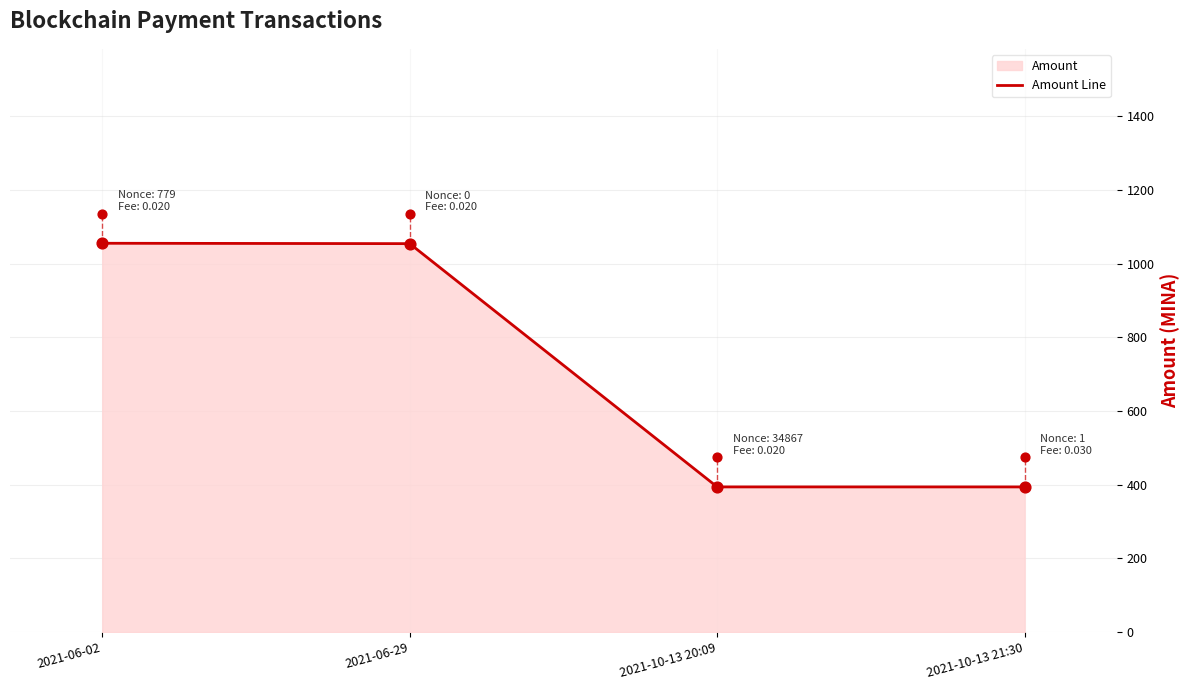

Approximately how many times larger is the value at 2021-06-02 compared to 2021-10-13 21:30?

2.7